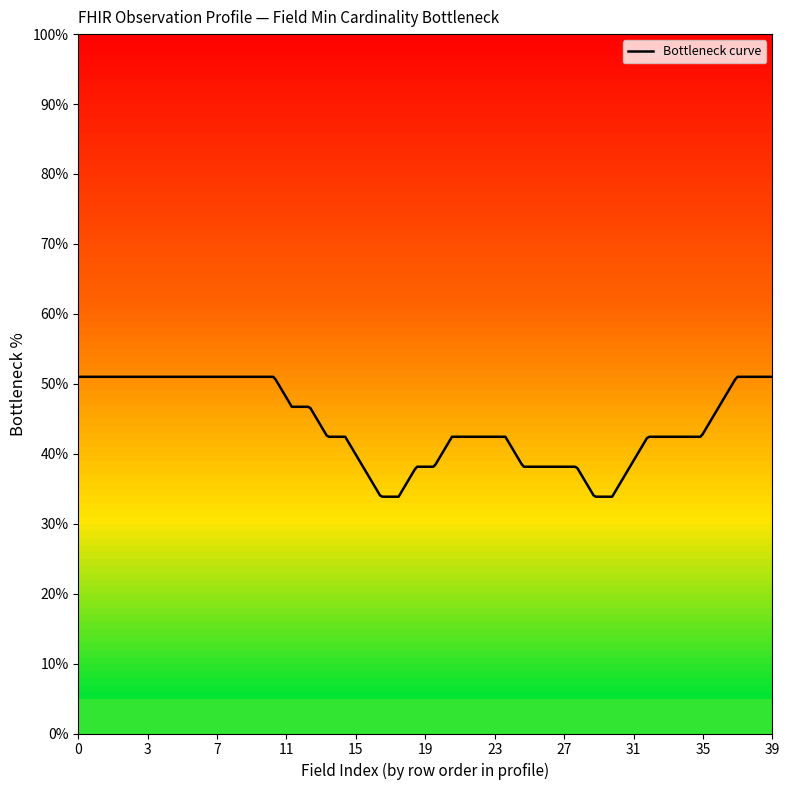

What is the maximum value shown in the chart?

51.0